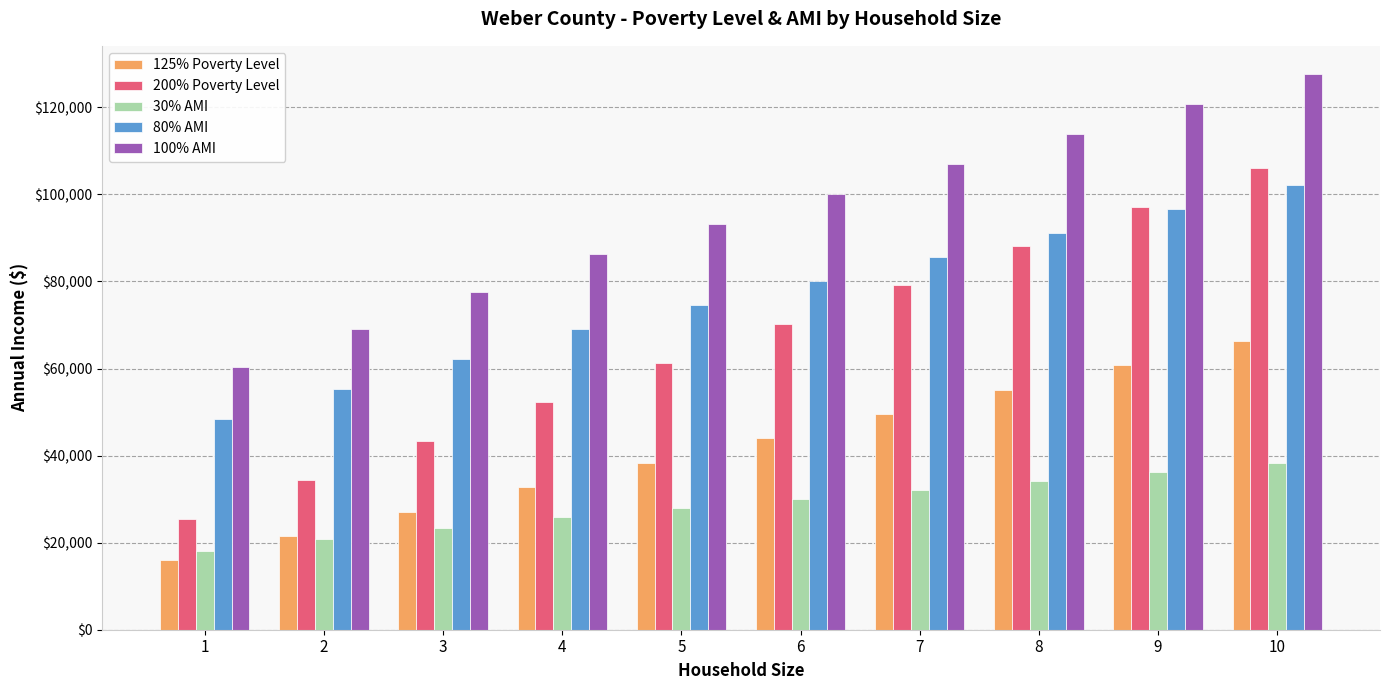

How many series are shown in this chart?

5